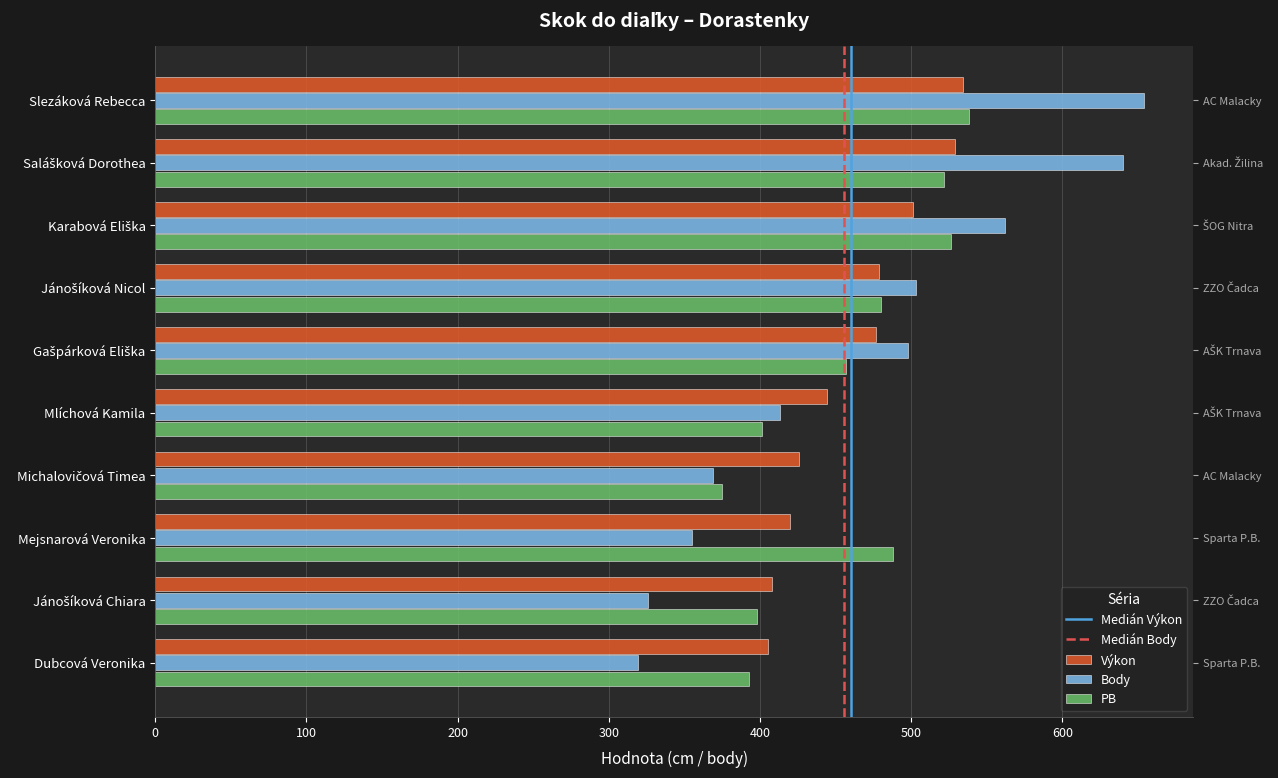

How many bars are there in total?

30